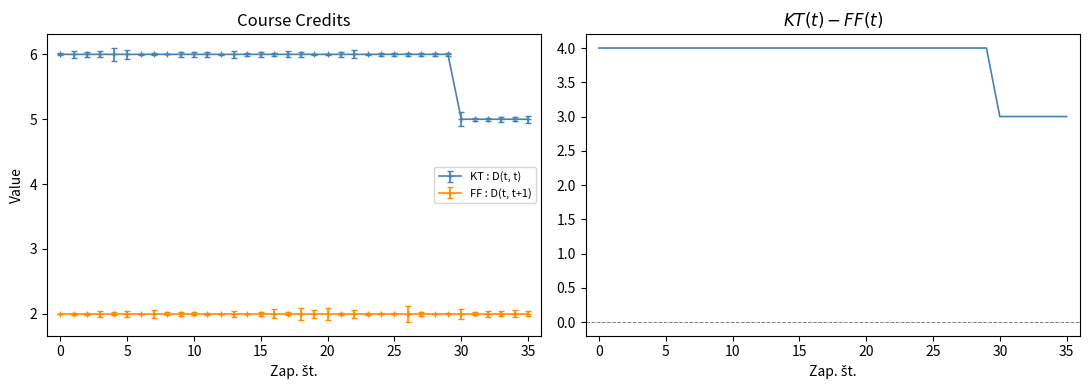

What is the lowest value of the KT : D(t, t) series?

5